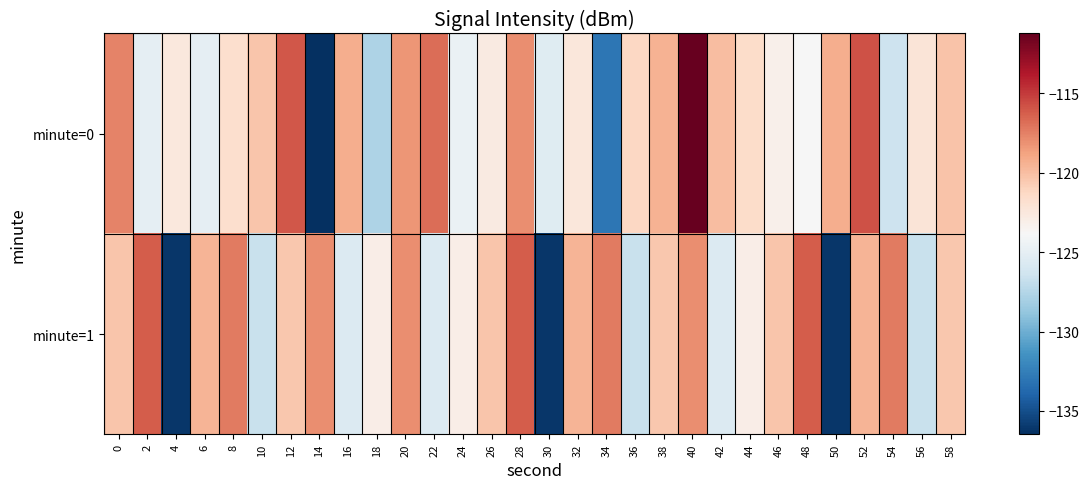

Reading left to right, list all the values displayed in this chart.

minute=0: 0=-117.6	2=-125.0	4=-122.5	6=-125.0	8=-121.7	10=-120.3	12=-116.1	14=-136.5	16=-119.3	18=-127.7	20=-118.3	22=-116.8	24=-124.7	26=-122.8	28=-118.0	30=-125.4	32=-122.4	34=-133.0	36=-121.2	38=-119.4	40=-111.2	42=-120.0	44=-121.5	46=-123.2	48=-123.9	50=-119.3	52=-115.8	54=-126.5	56=-122.2	58=-120.2
minute=1: 0=-120.4	2=-116.2	4=-136.2	6=-119.5	8=-117.3	10=-126.7	12=-120.4	14=-118.0	16=-125.6	18=-123.0	20=-118.0	22=-125.6	24=-123.0	26=-120.4	28=-116.2	30=-136.2	32=-119.5	34=-117.3	36=-126.7	38=-120.4	40=-118.0	42=-125.6	44=-123.0	46=-120.4	48=-116.2	50=-136.2	52=-119.5	54=-117.3	56=-126.7	58=-120.4